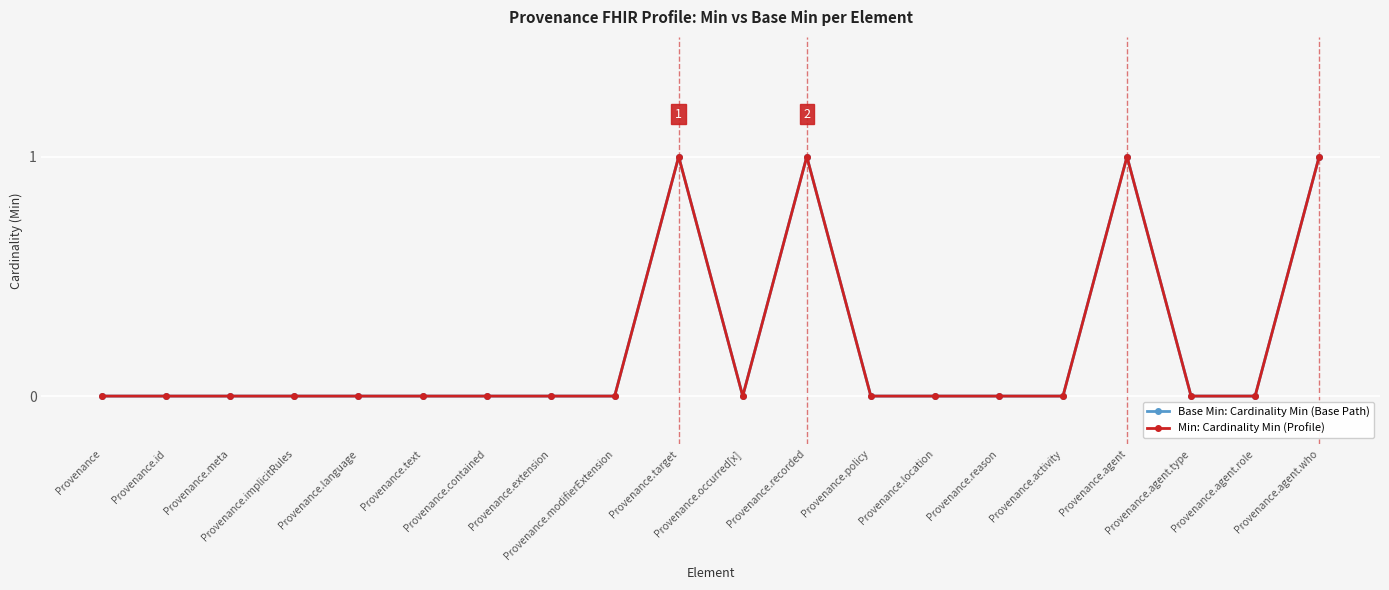

Rank the series by their maximum value, from highest to lowest.

Base Min: Cardinality Min (Base Path), Min: Cardinality Min (Profile)